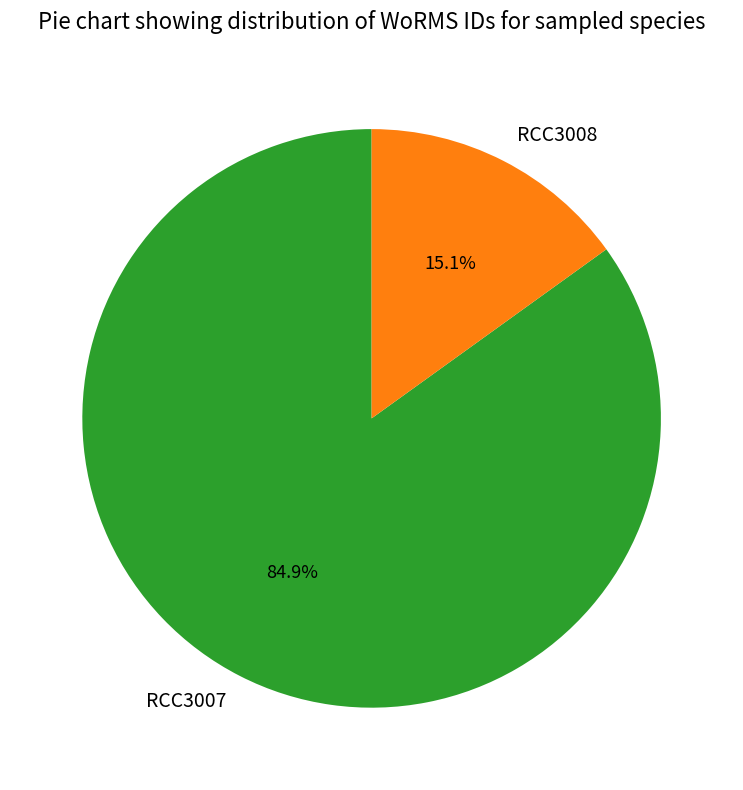

To the nearest percent, what percentage of the pie is RCC3007?

85%